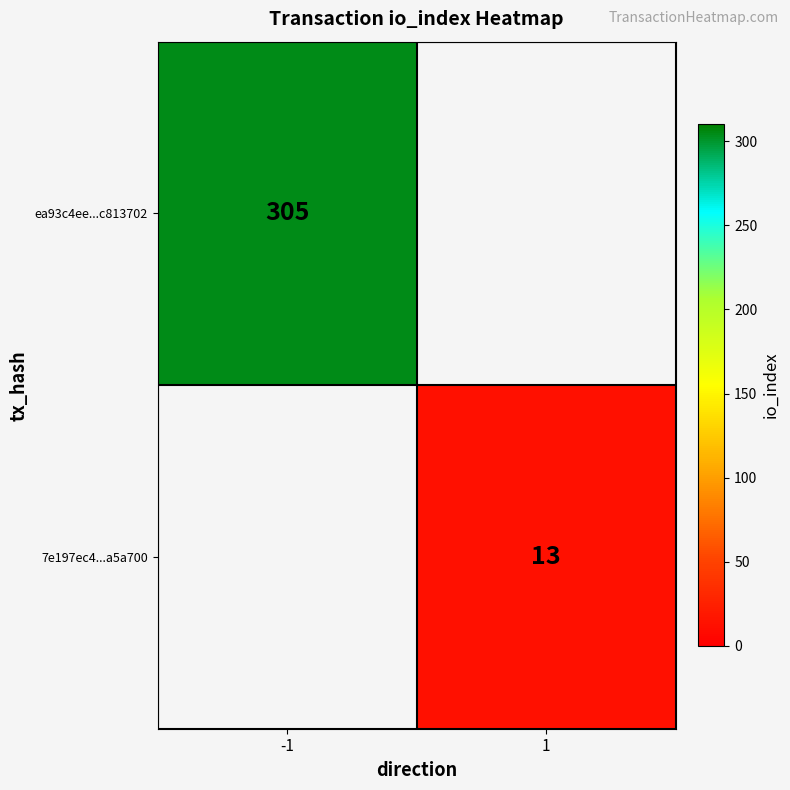

At how many categories does at least one series exceed 233?

1